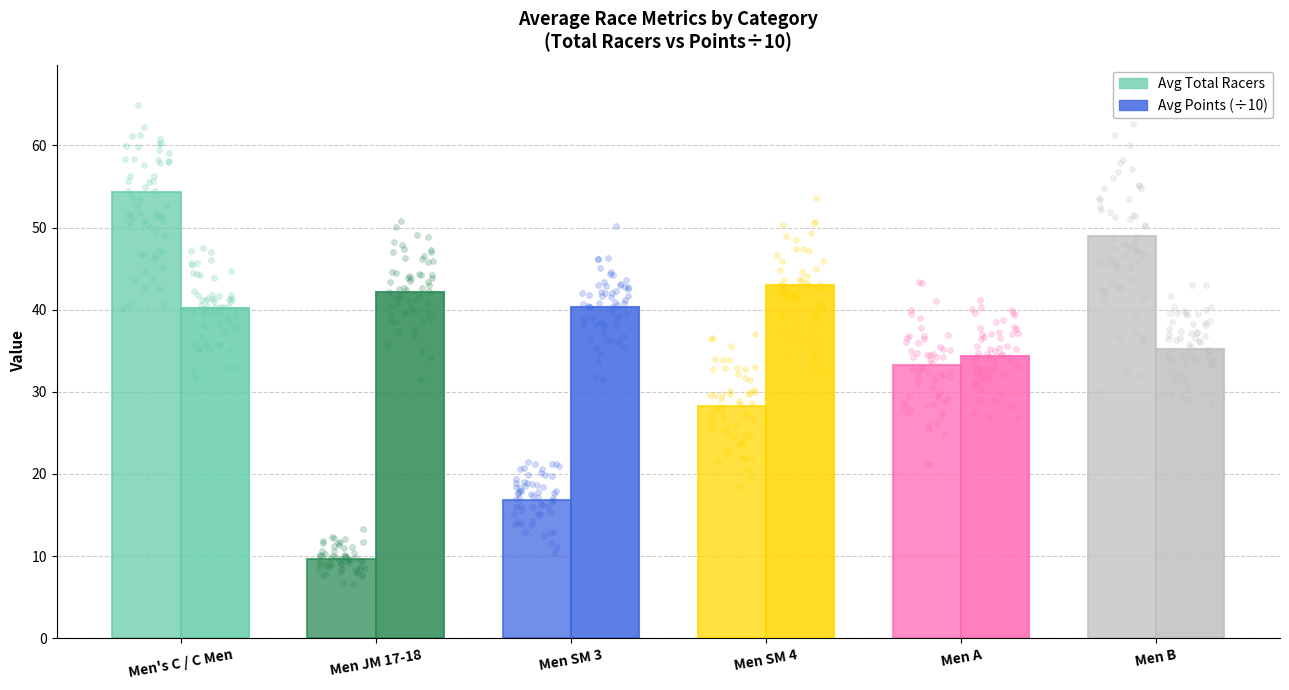

Is the value of Avg Total Racers at Men JM 17-18 greater than the value of Avg Points (÷10) at Men JM 17-18?

No